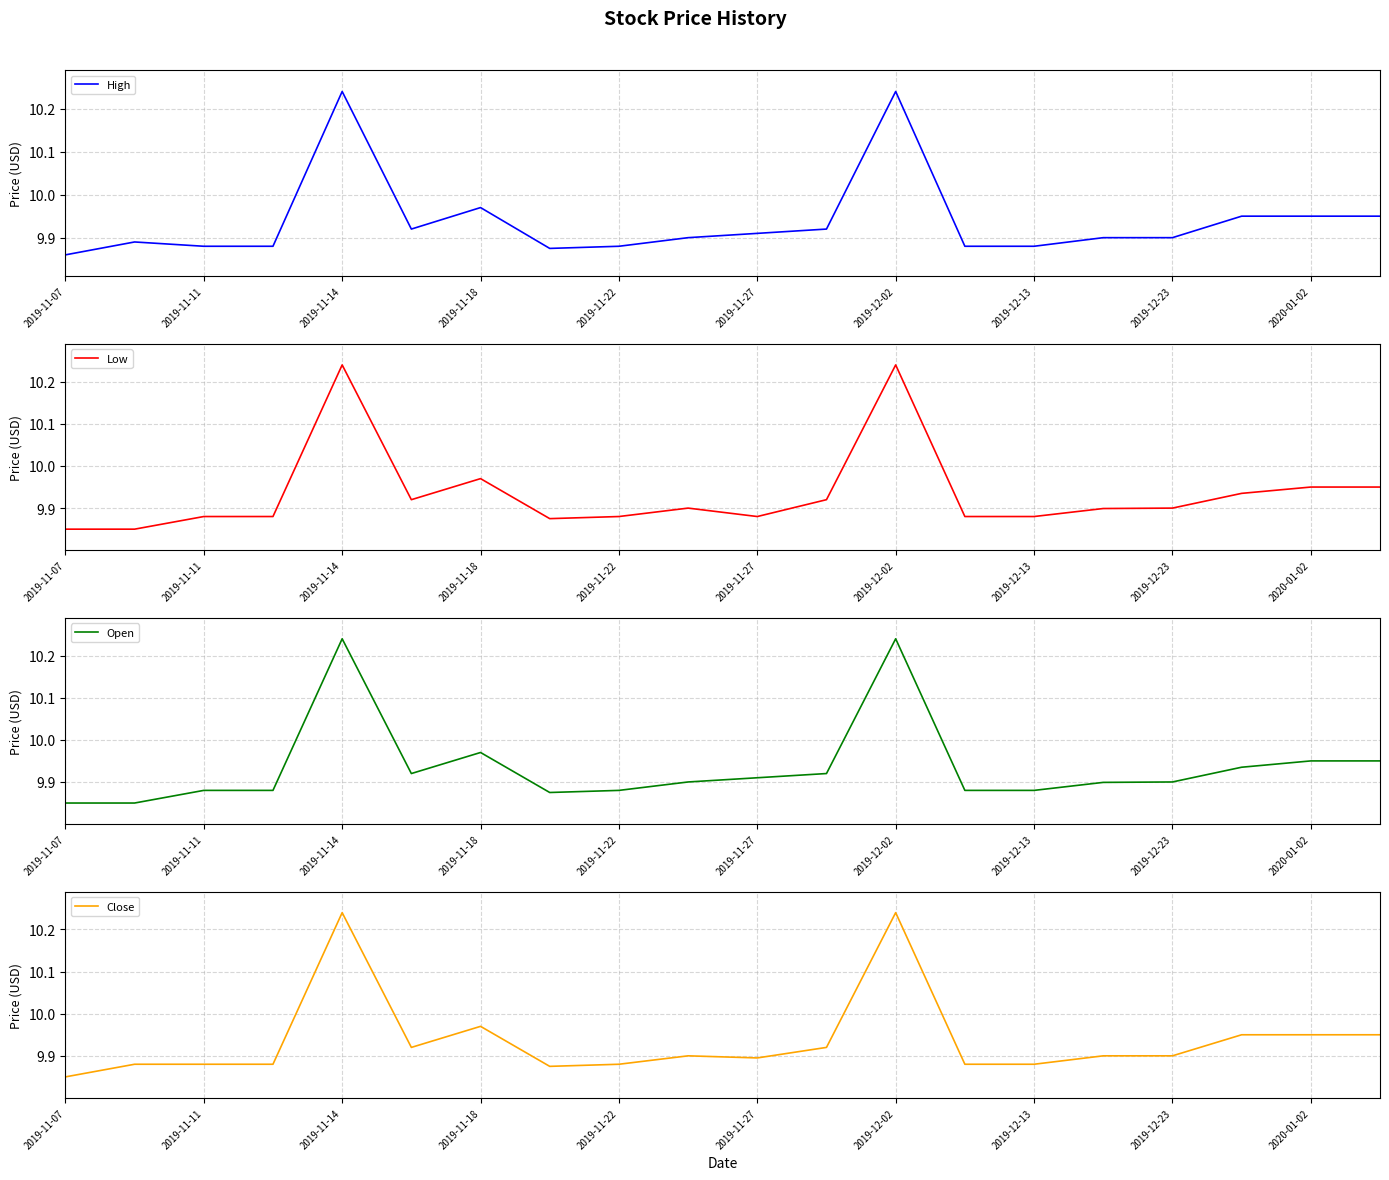

Where is High nearest to the value 10?

2019-11-18